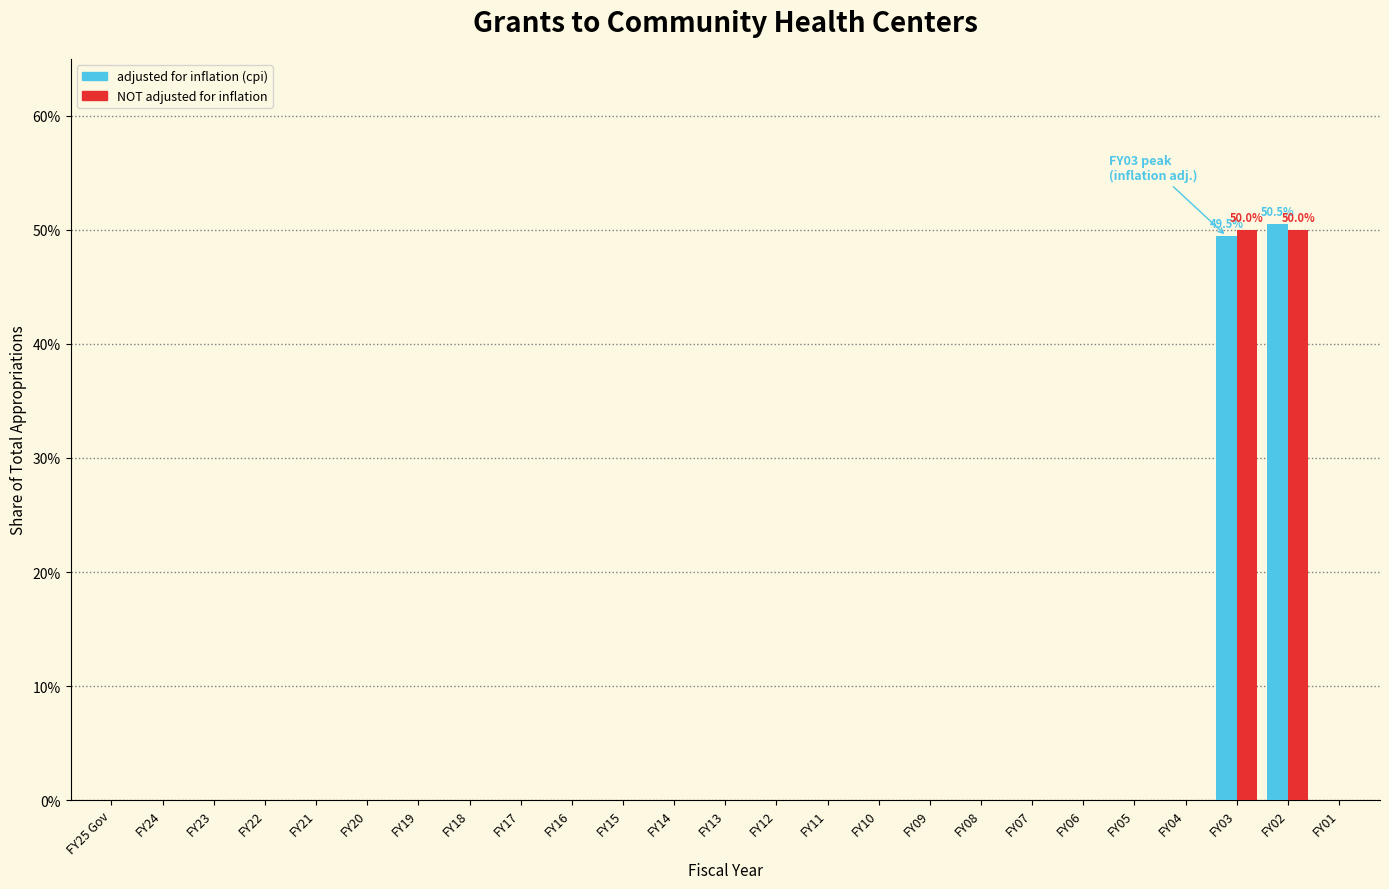

What are all the series names shown in the legend?

adjusted for inflation (cpi), NOT adjusted for inflation